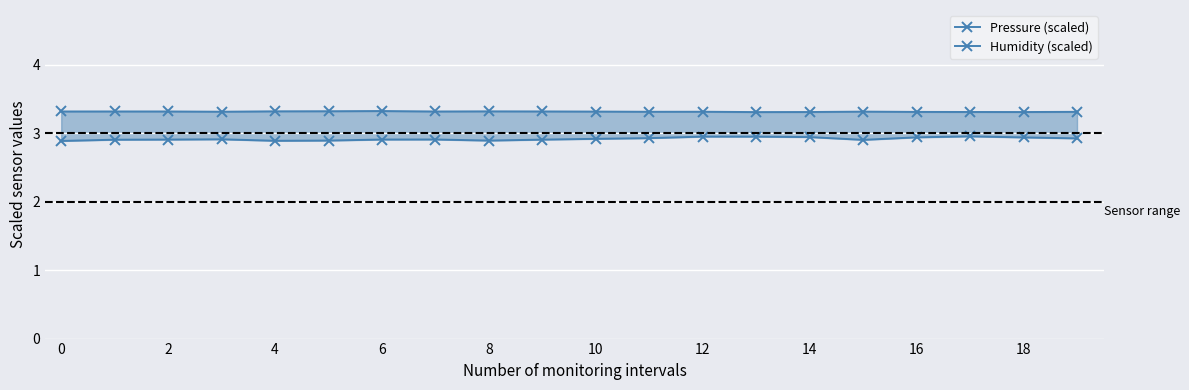

At which category does Humidity (scaled) reach its first local peak?

6